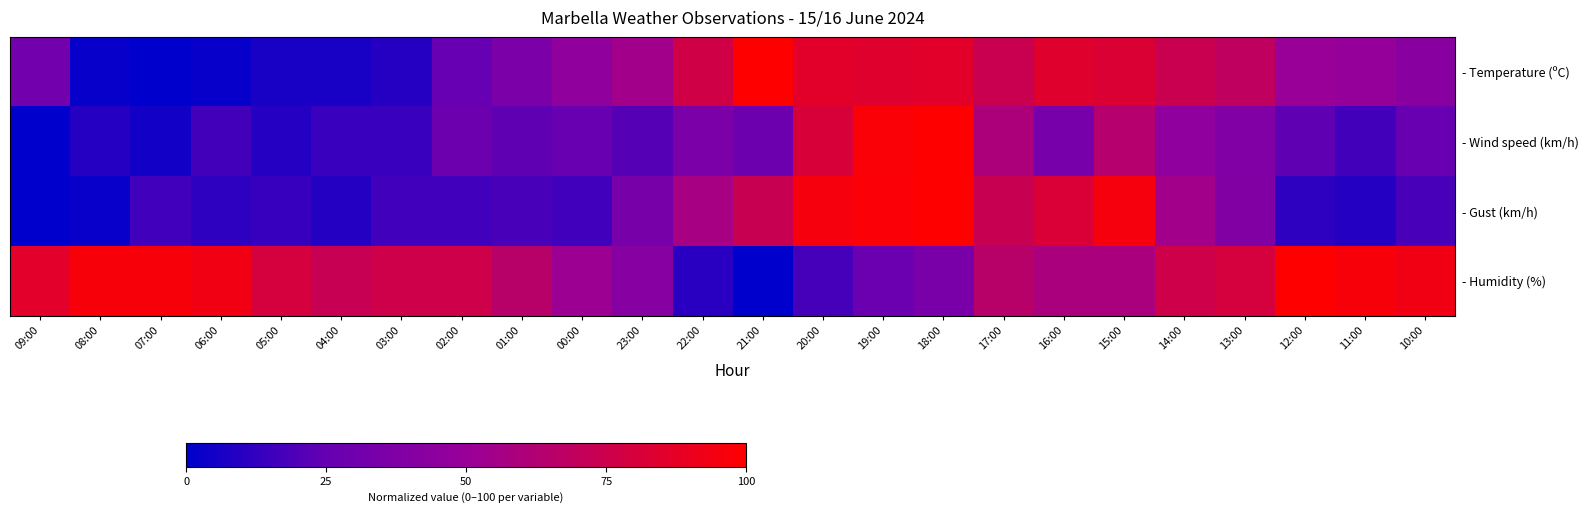

At how many categories does at least one series exceed 6?

24